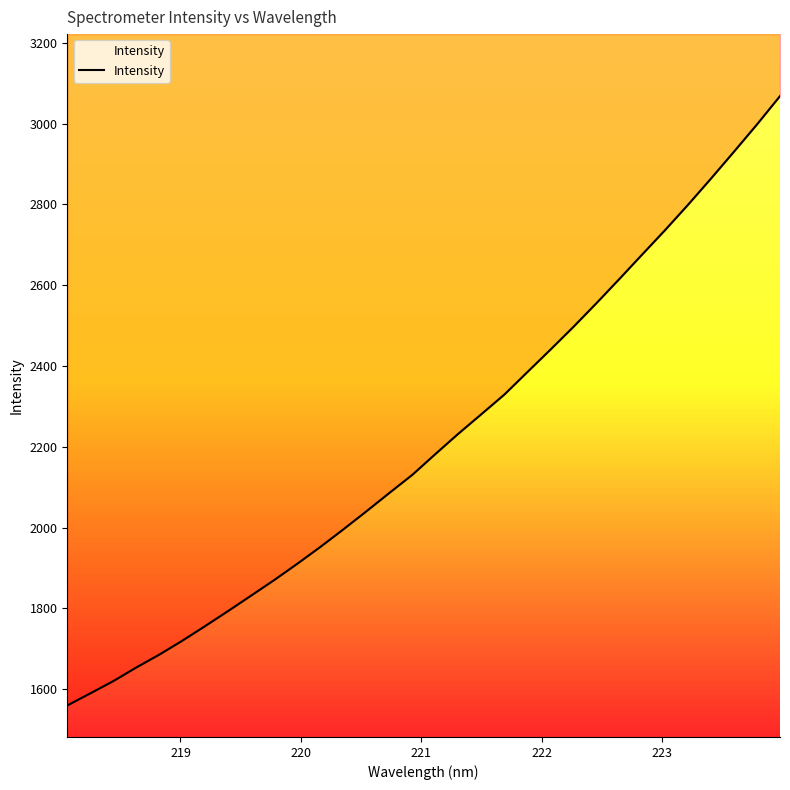

How many lines are shown in the chart?

1